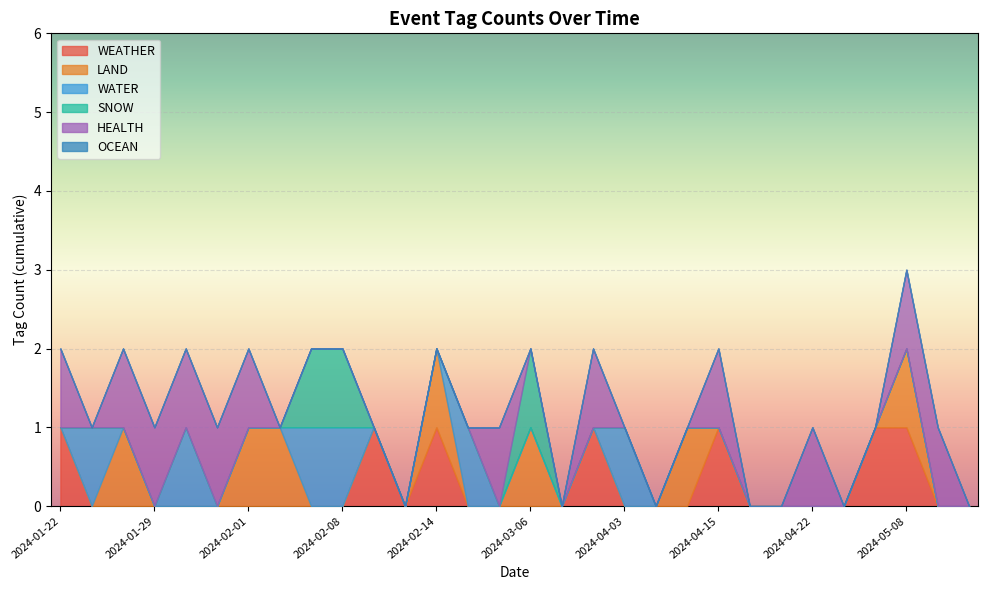

What is the difference between the maximum and second lowest values in the HEALTH series?

1